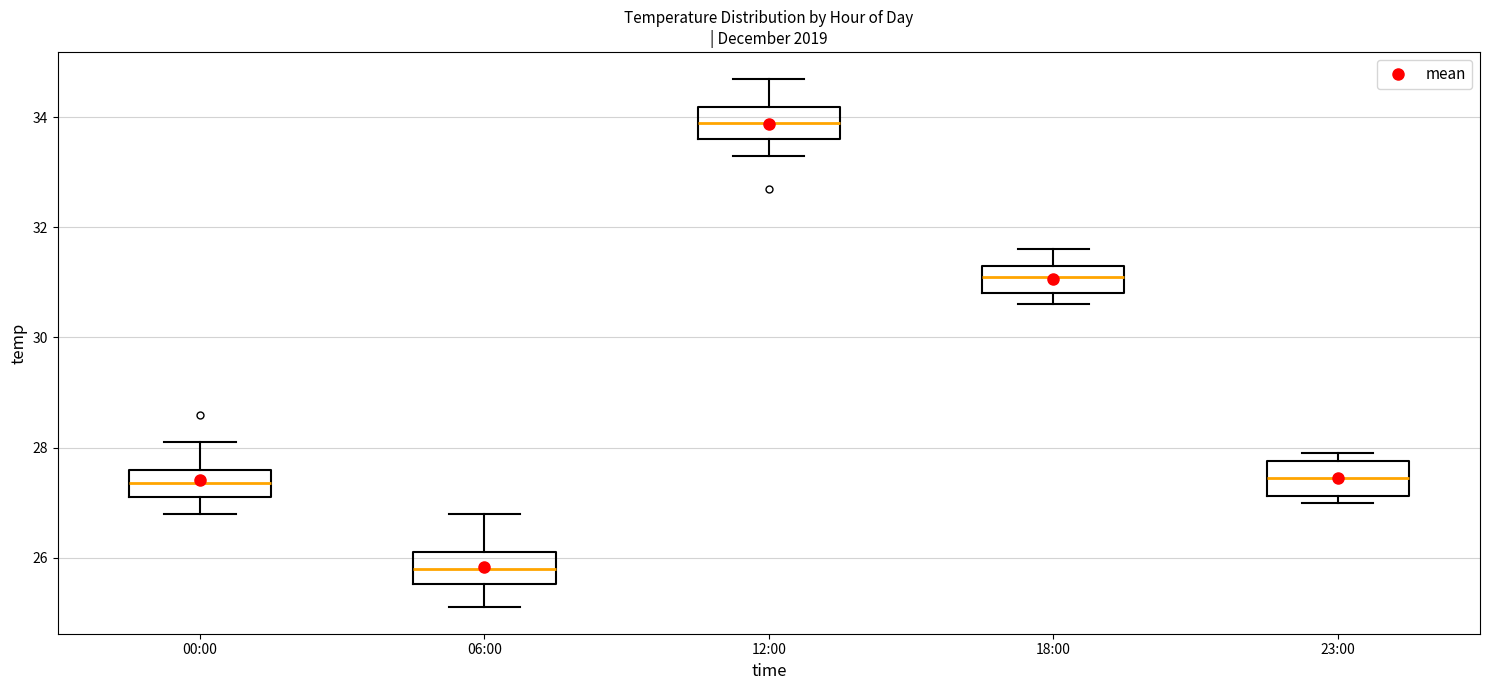

Where does the median line of the box for 18:00 sit on the y-axis? The values are not printed on the chart, so give them approximately, as read against the axis.

31.2